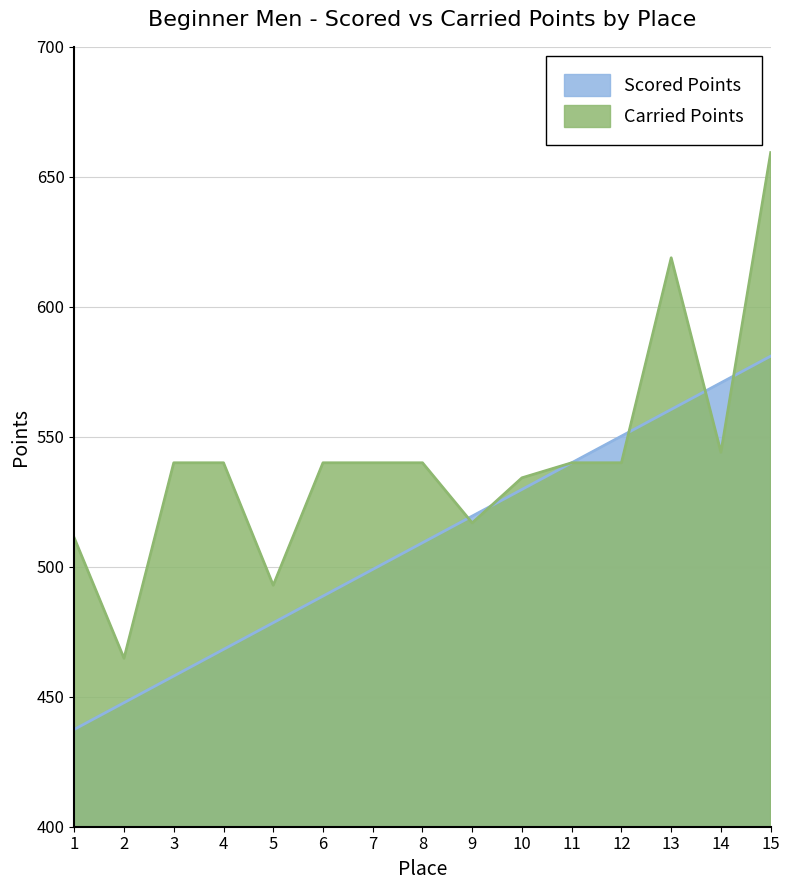

Reading left to right, what are all the values shown in this chart?

Scored Points: 437.4	447.7	458.0	468.2	478.5	488.7	499.0	509.2	519.5	529.7	540.0	550.3	560.5	570.8	581.0
Carried Points: 511.1	464.8	540.0	540.0	492.9	540.0	540.0	540.0	516.9	534.2	540.0	540.0	618.9	544.0	659.3